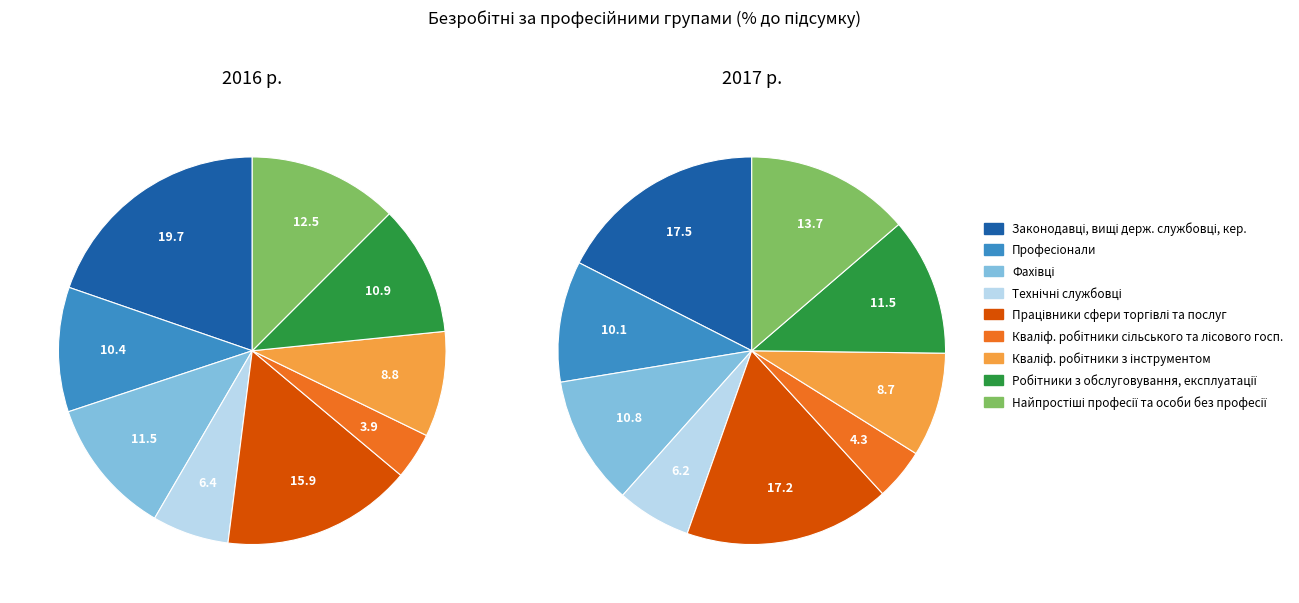

Count the number of slices in the pie.

9